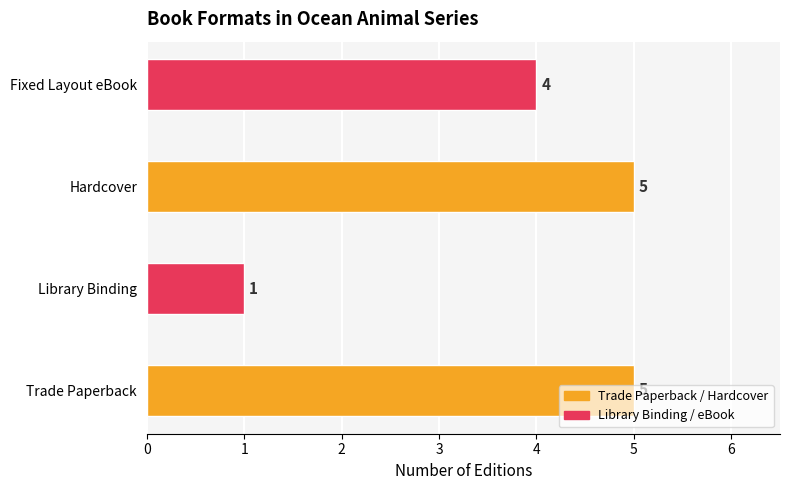

Which category has the lowest value across all series?

Library Binding